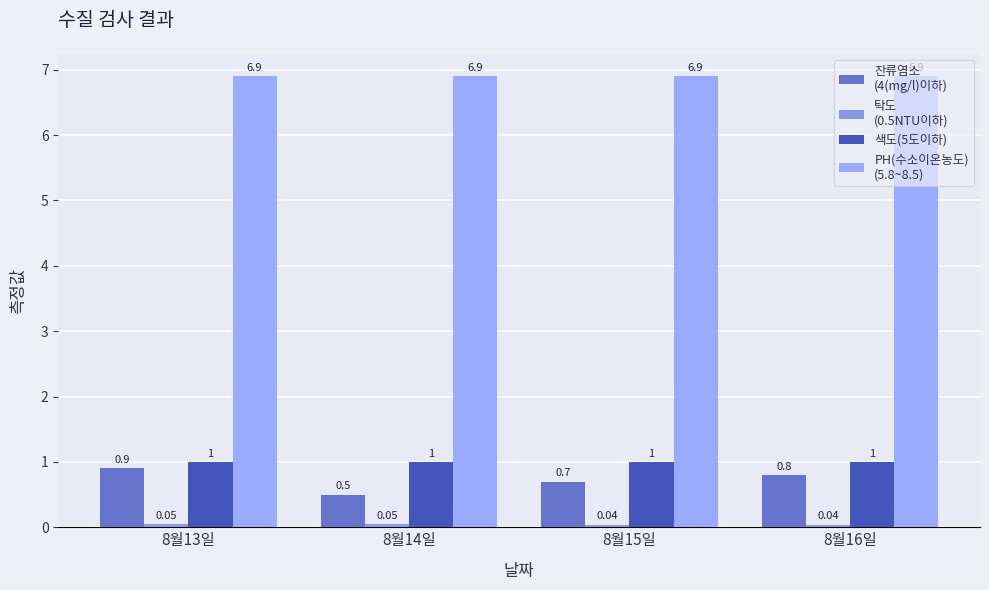

Reading left to right, list all the values displayed in this chart.

잔류염소
(4(mg/l)이하): 8월13일=0.9	8월14일=0.5	8월15일=0.7	8월16일=0.8
탁도
(0.5NTU이하): 8월13일=0.1	8월14일=0.1	8월15일=0.0	8월16일=0.0
색도(5도이하): 8월13일=1.0	8월14일=1.0	8월15일=1.0	8월16일=1.0
PH(수소이온농도)
(5.8~8.5): 8월13일=6.9	8월14일=6.9	8월15일=6.9	8월16일=6.9